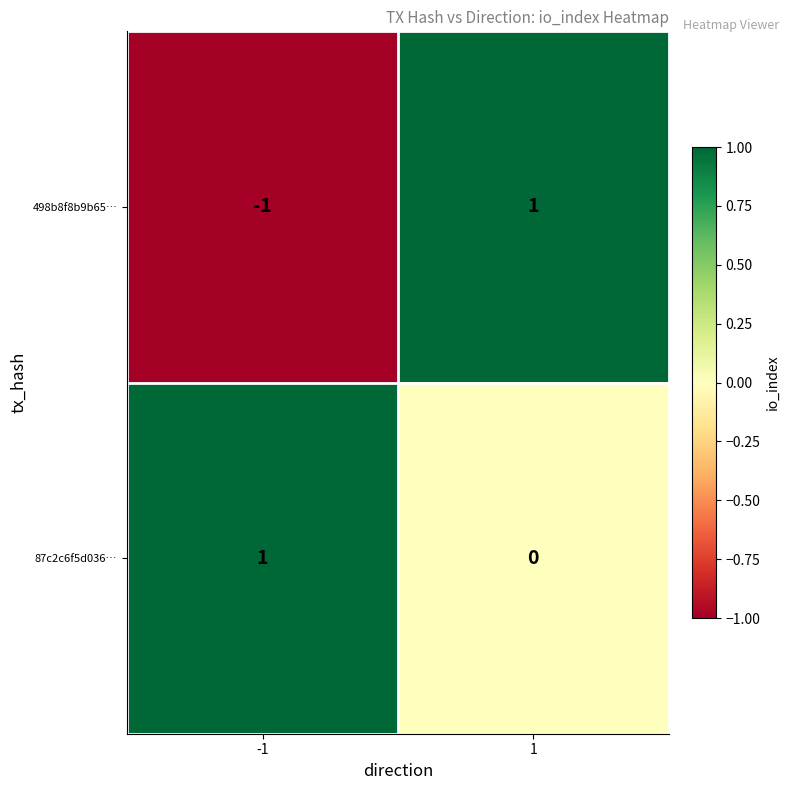

Which label corresponds to the smallest value in the chart?

-1